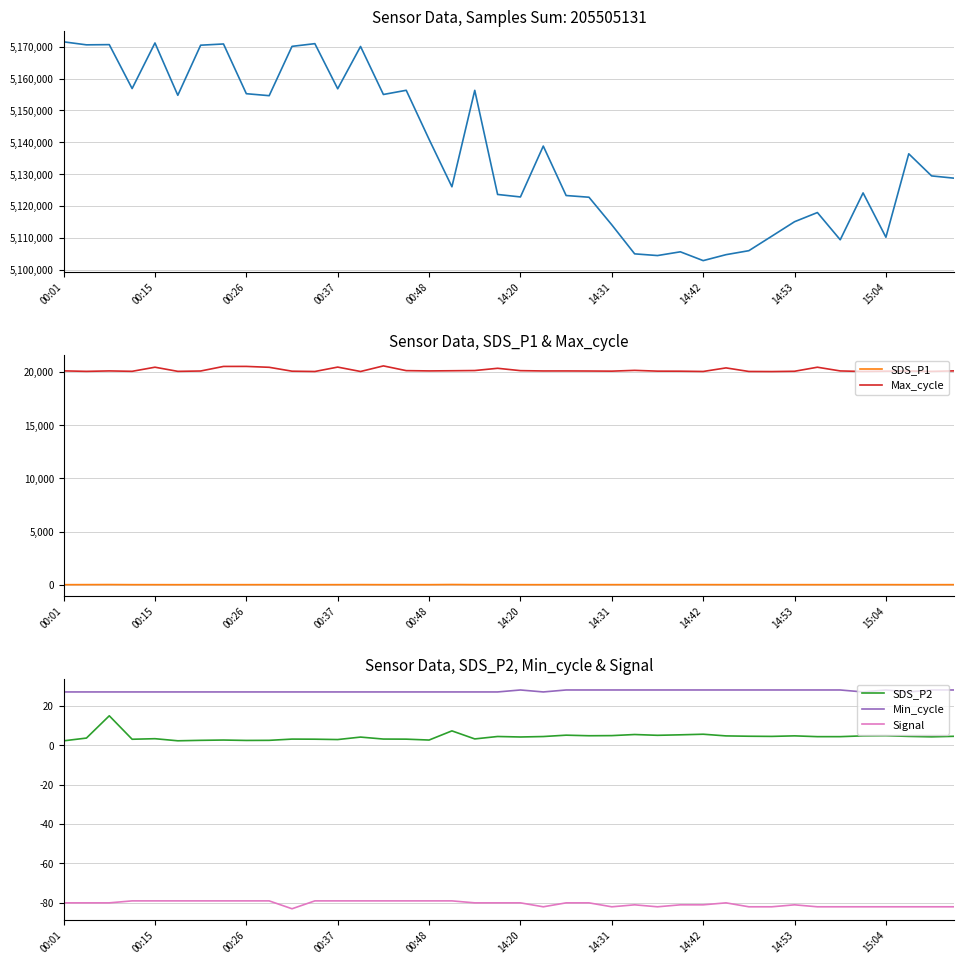

True or false: Min_cycle and Max_cycle intersect in this chart.

False